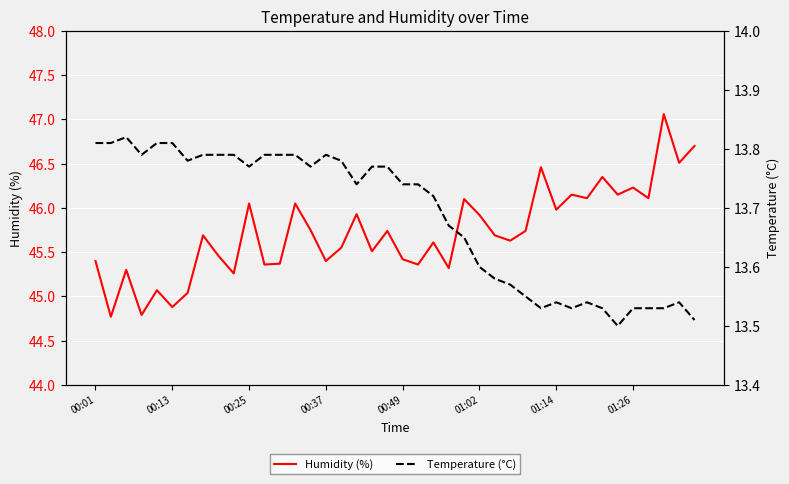

What is the value of the Temperature (°C) point at the 28th from the left?

13.6